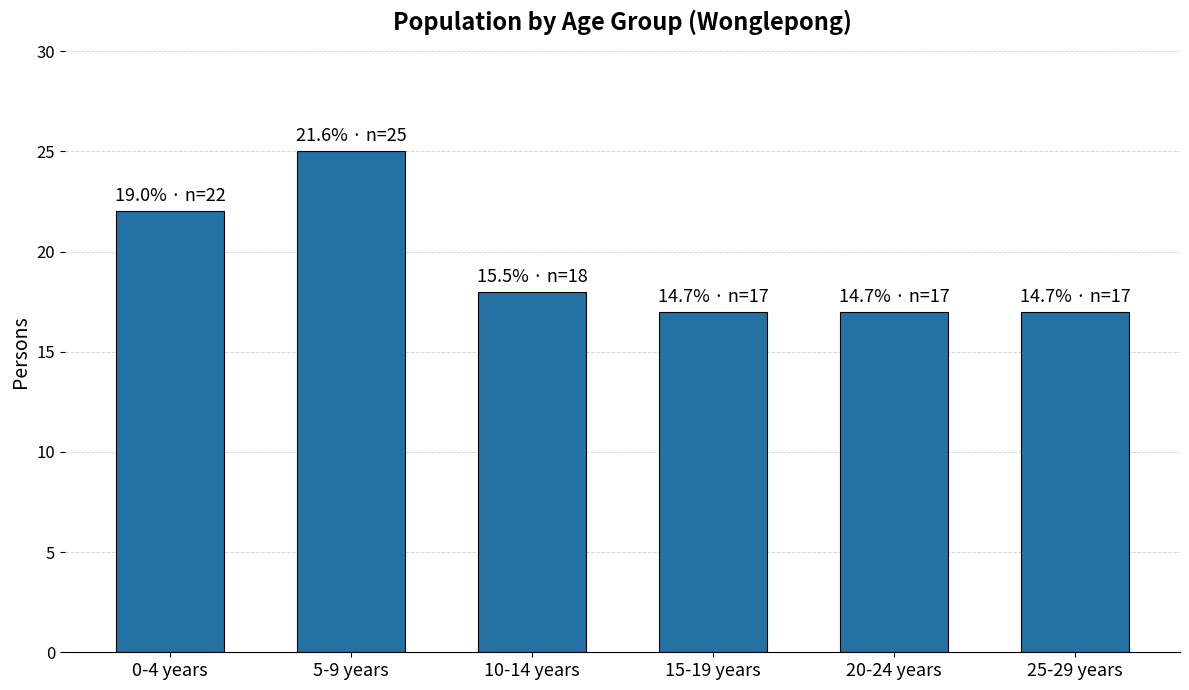

Reading right to left, transcribe all the data shown in this chart.

25-29 years=17	20-24 years=17	15-19 years=17	10-14 years=18	5-9 years=25	0-4 years=22